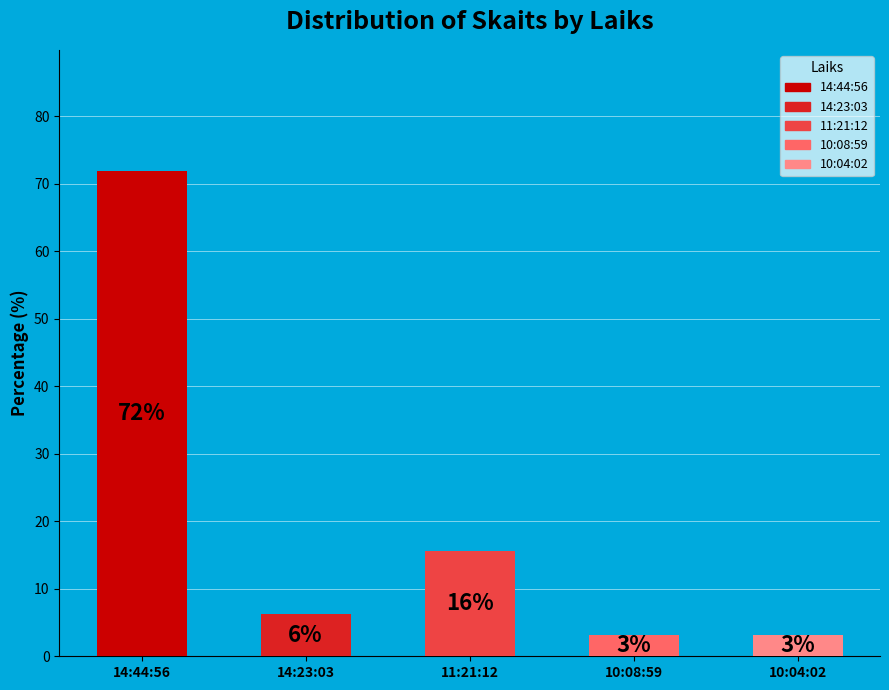

Which category accounts for the majority?

14:44:56